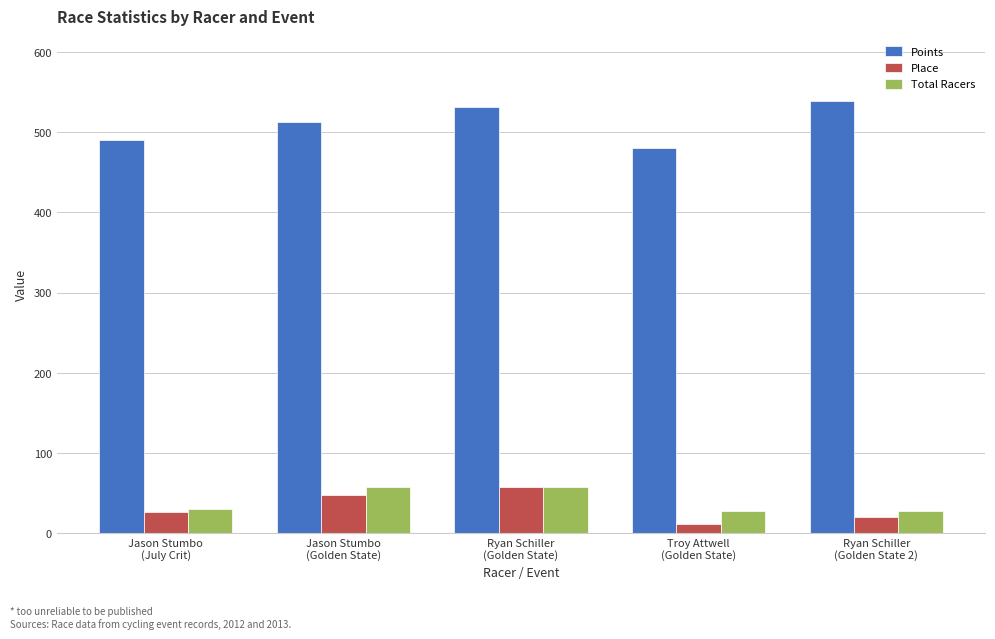

Is it true that Points equals 480.5 at Troy Attwell
(Golden State)?

True